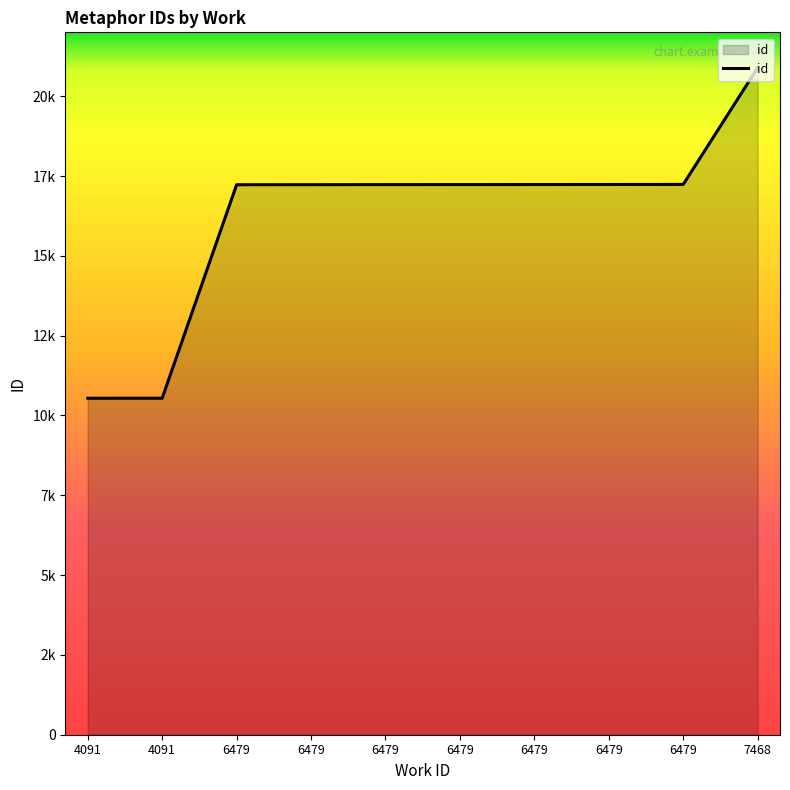

True or false: the data has more than 1 interior local peaks.

False